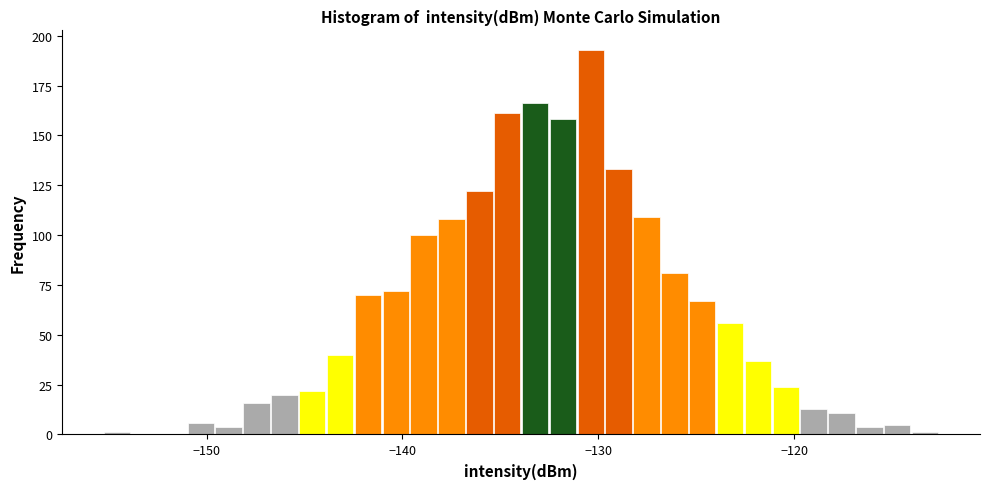

Around what value on the x-axis is the tallest bar? Give the approximate position of its centre, as read against the axis.

-130